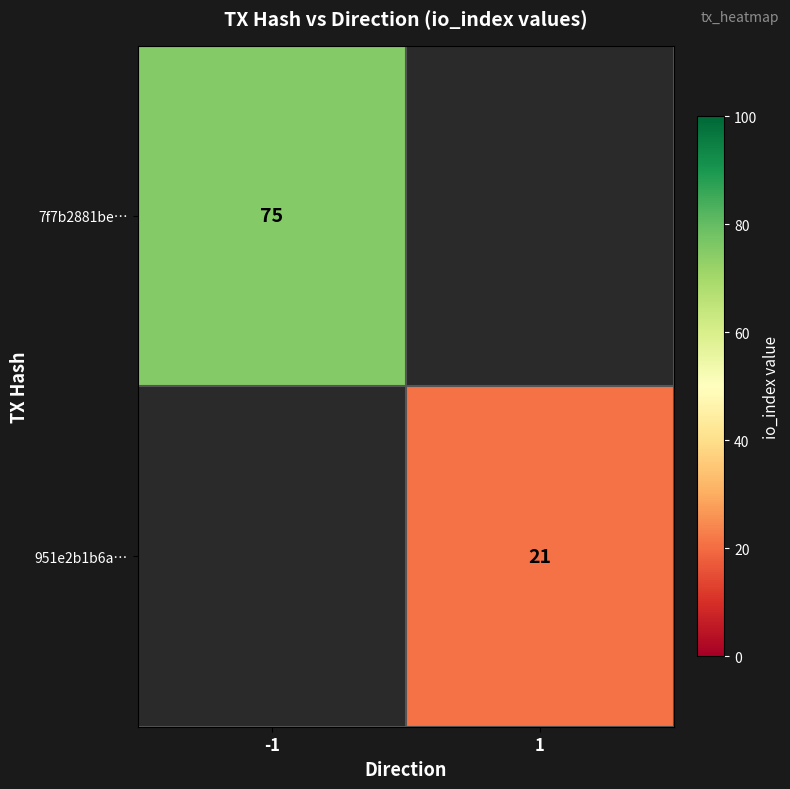

Is the value of 7f7b2881be… at -1 greater than the value of 951e2b1b6a… at 1?

Yes